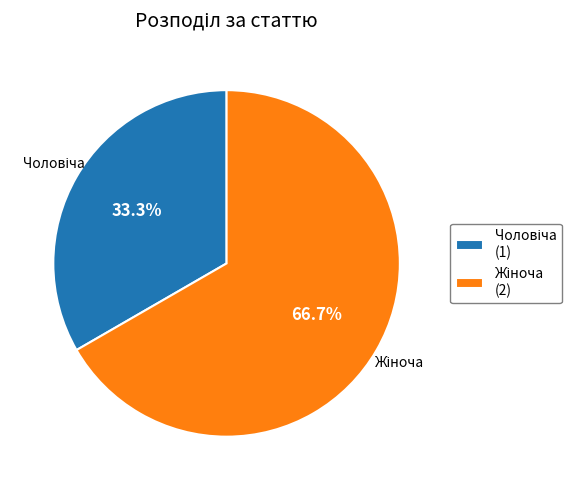

Count the number of slices in the pie.

2